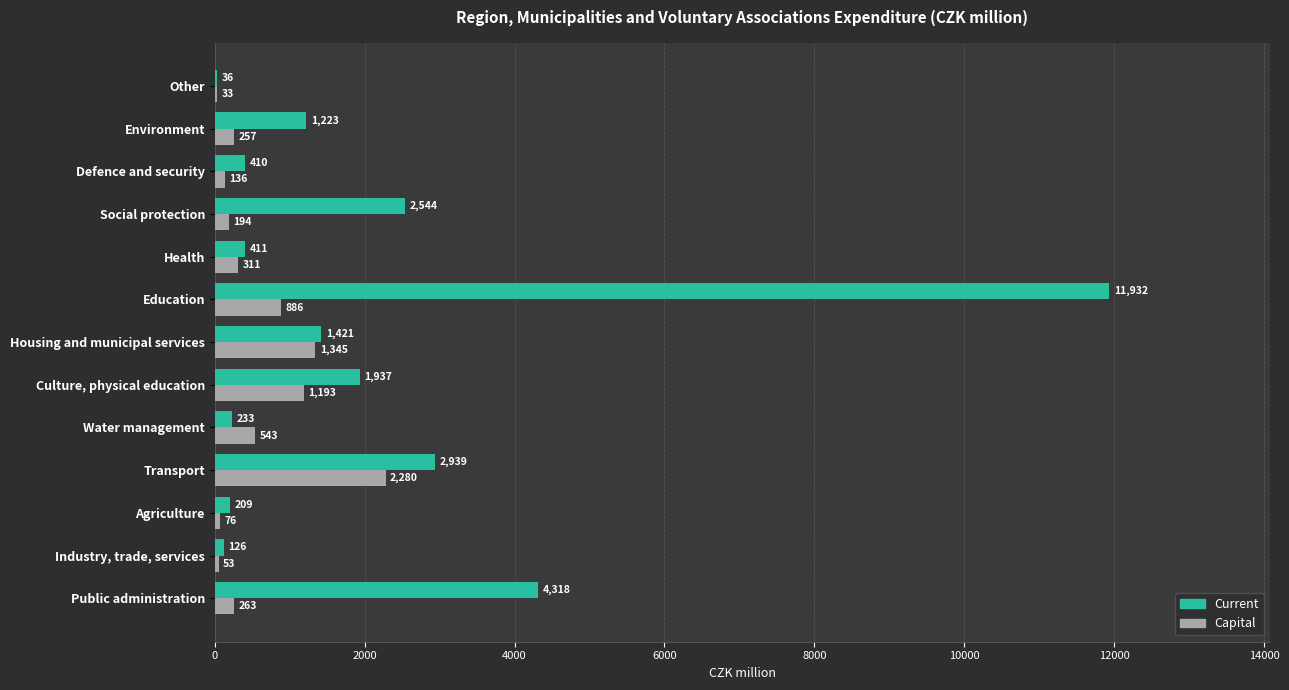

Is it true that Capital equals 32.8 at Other?

True